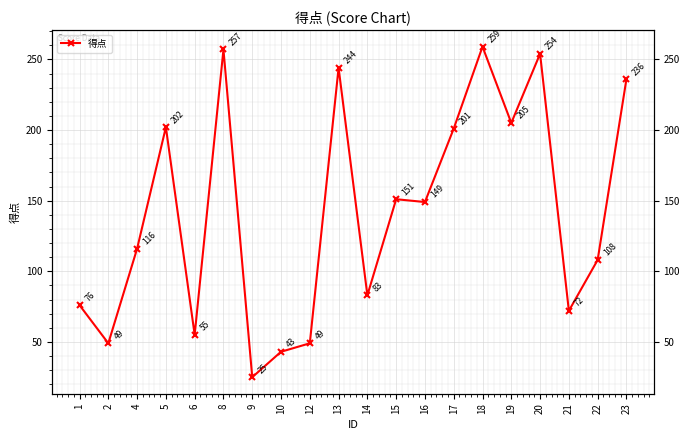

What is the greatest value displayed?

259